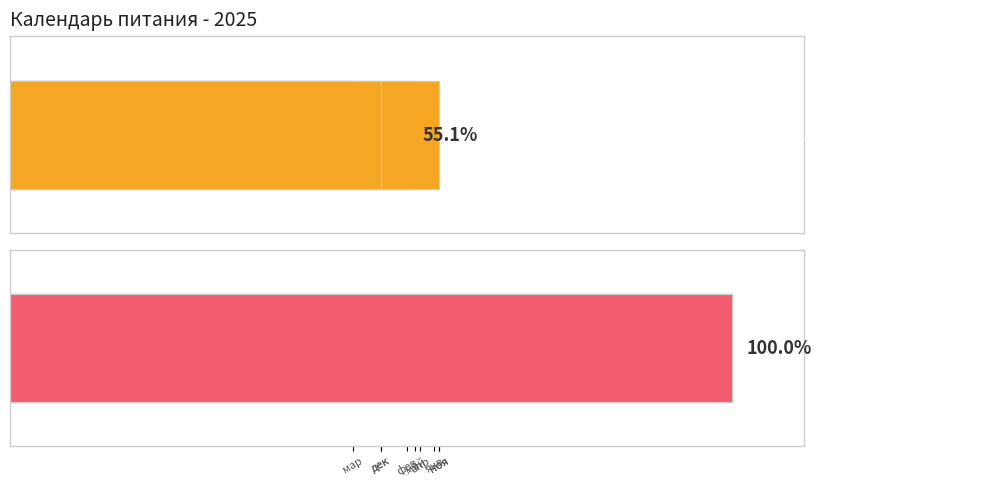

What are all the series names shown in the legend?

Average utilization, Maximum utilization